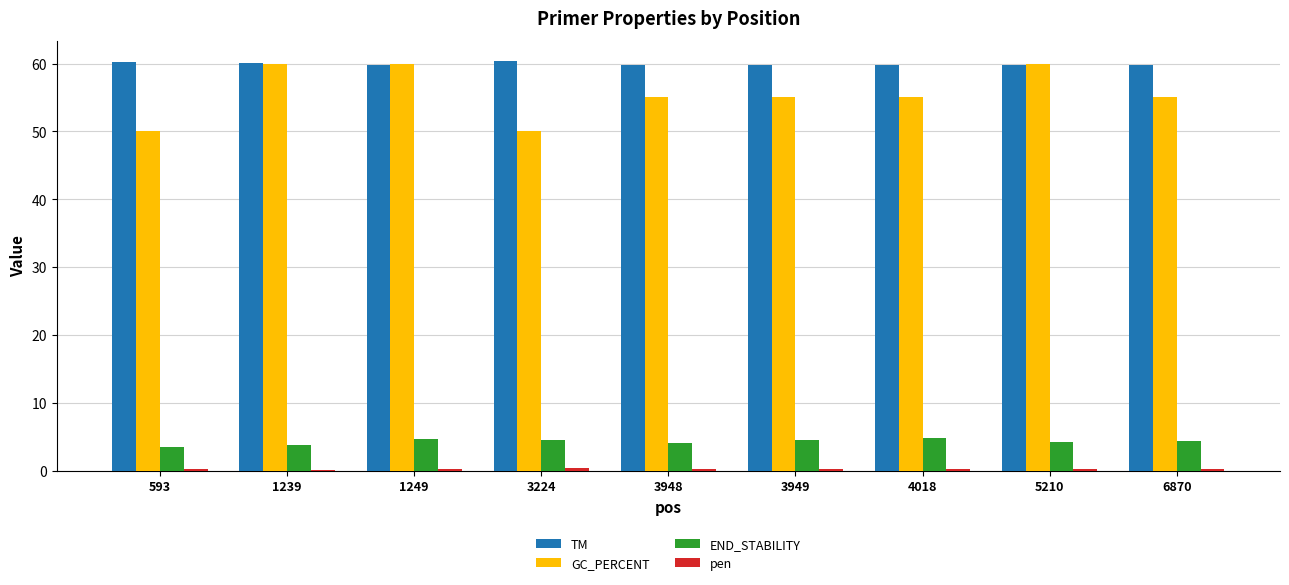

Which series has the widest spread of values?

GC_PERCENT